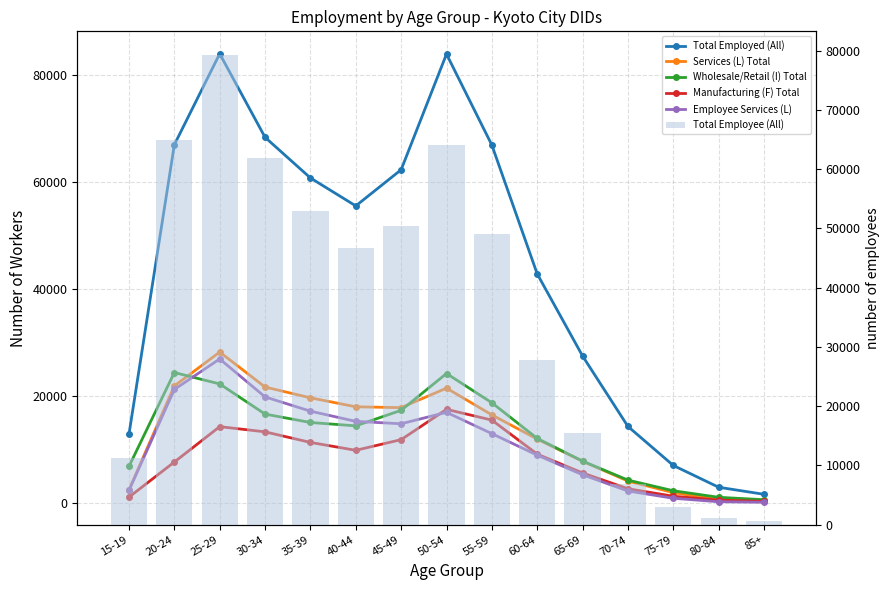

List the labels in order of Total Employed (All) value, largest first.

25-29, 50-54, 30-34, 20-24, 55-59, 45-49, 35-39, 40-44, 60-64, 65-69, 70-74, 15-19, 75-79, 80-84, 85+